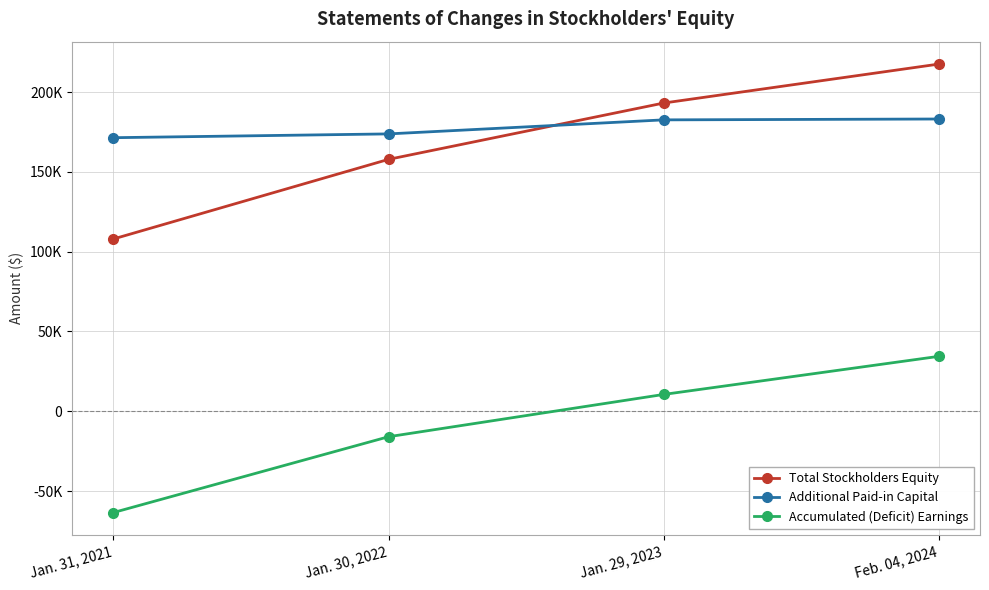

At which category does the chart reach its peak across all series?

Feb. 04, 2024